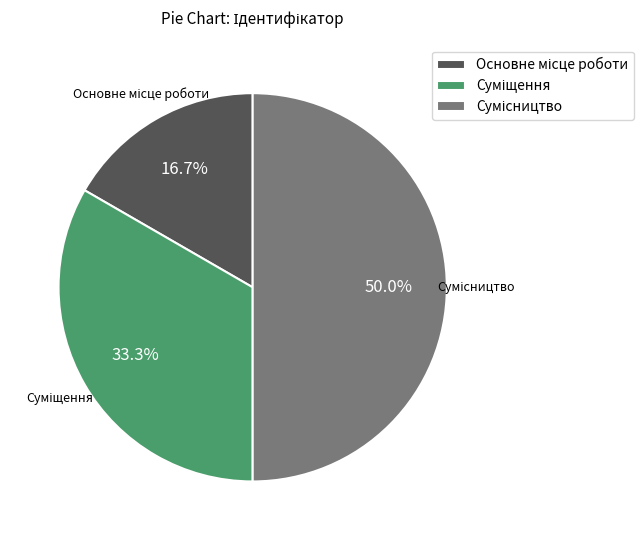

Which category has the smallest portion of the pie?

Основне місце роботи